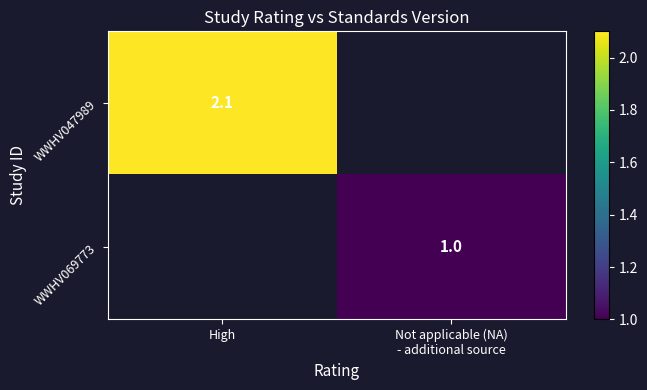

Is it true that WWHV047989 equals 2.1 at High?

True